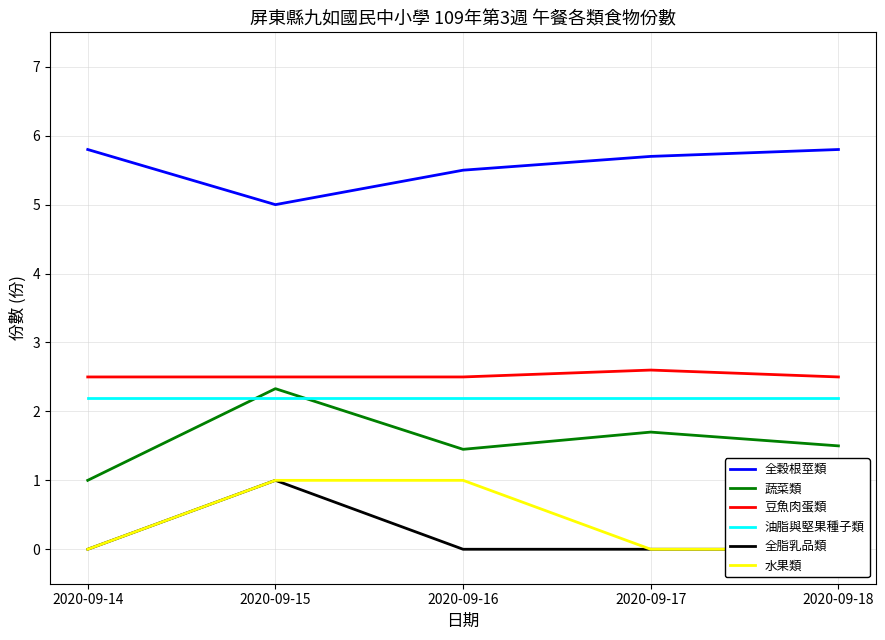

Where is 全脂乳品類 nearest to the value 0?

2020-09-14